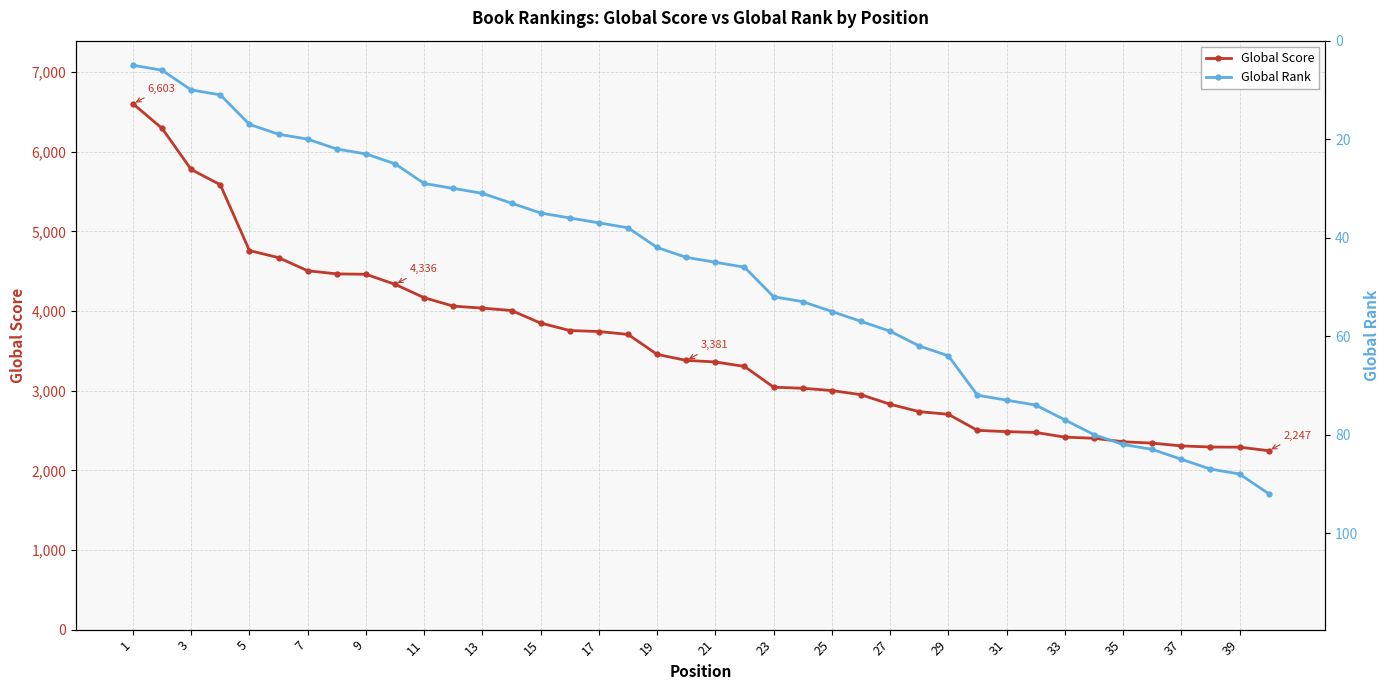

True or false: Global Score and Global Rank cross at least once.

False